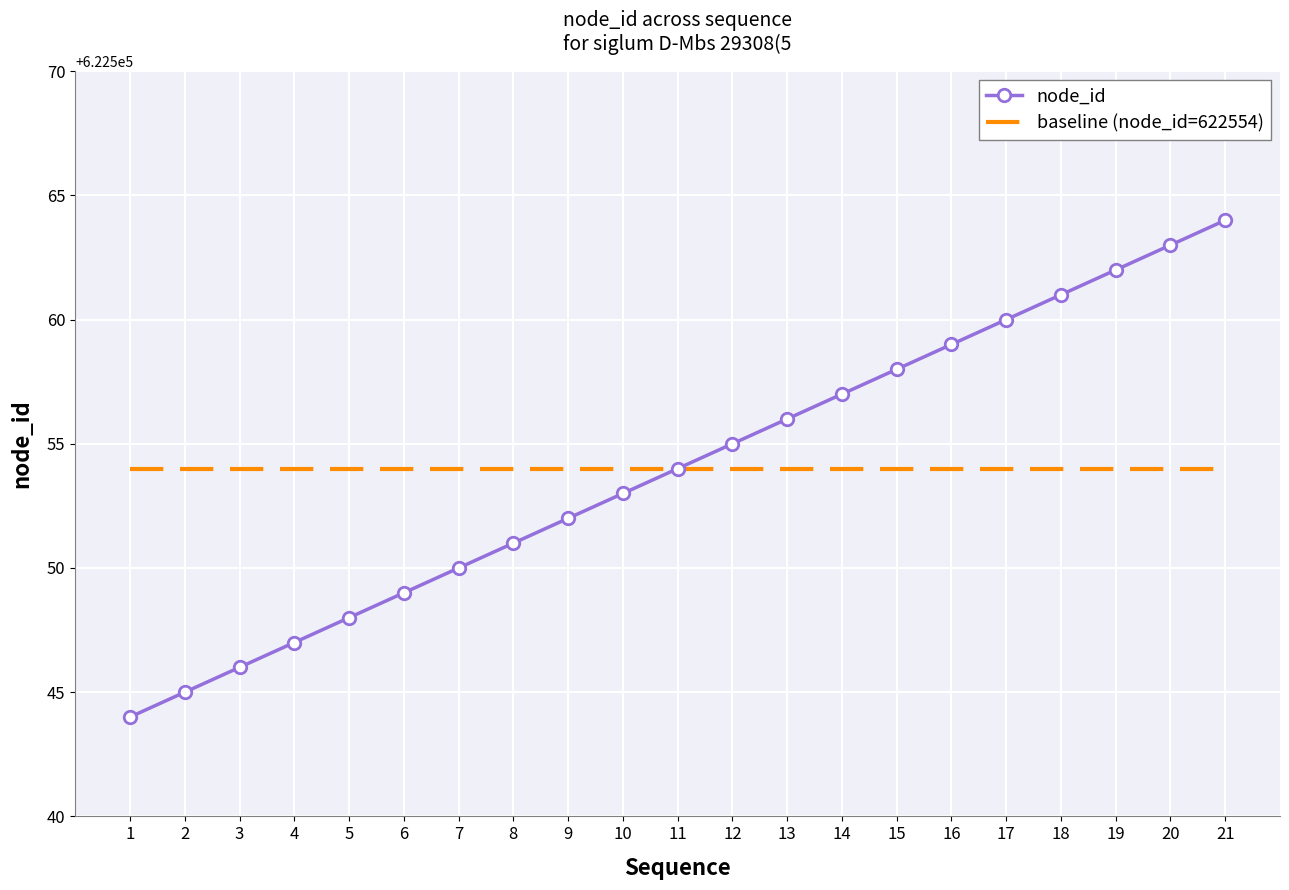

At which category is the sum across all series the highest?

21